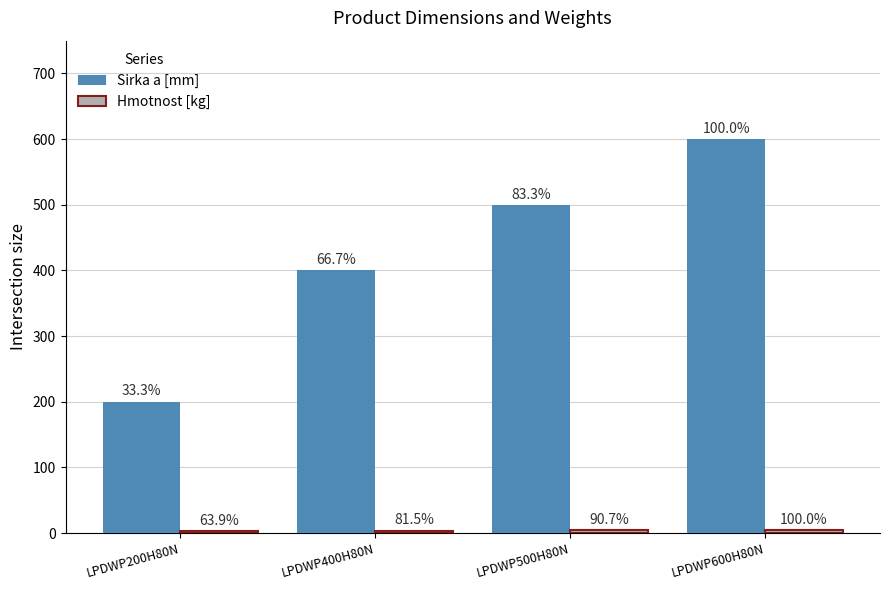

What is the approximate value of Hmotnost [kg] at LPDWP500H80N?

3.9